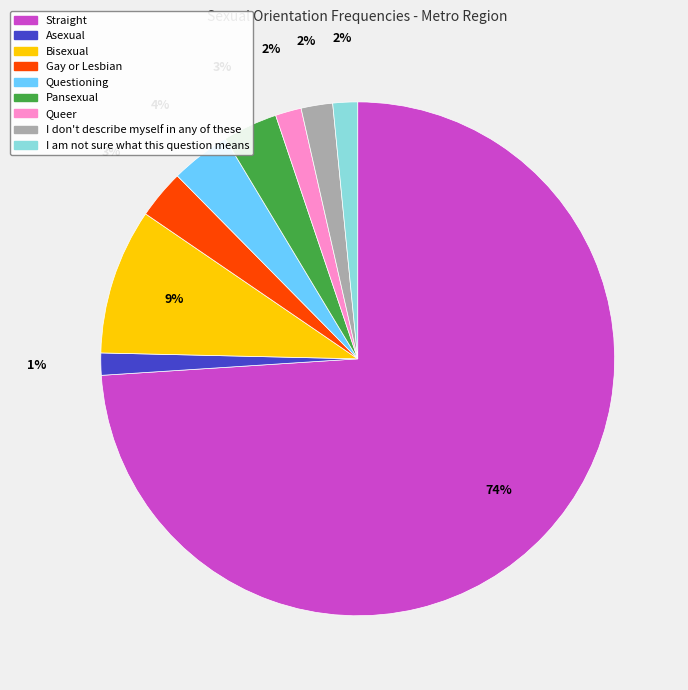

True or false: Bisexual accounts for 9% of the total.

True